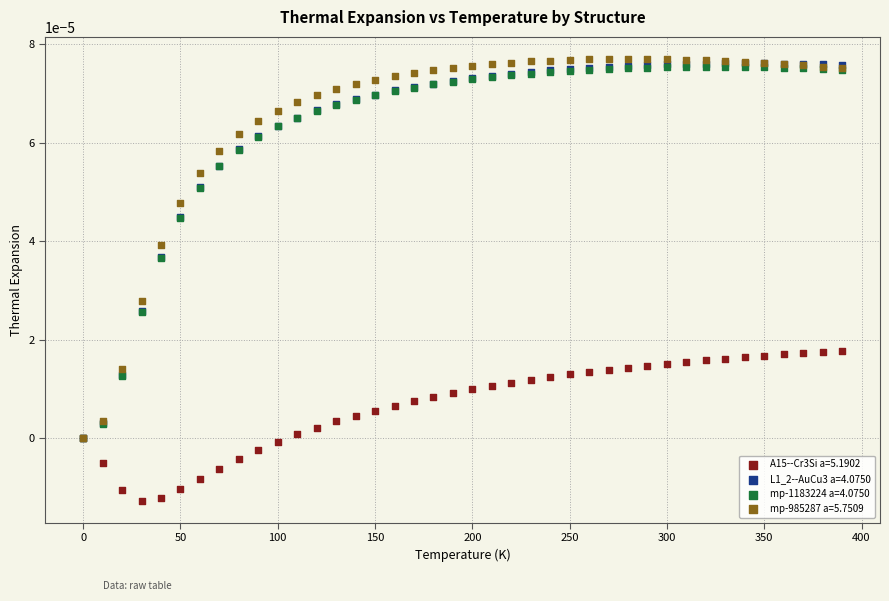

Which series has the widest spread of Y values?

mp-985287 a=5.7509